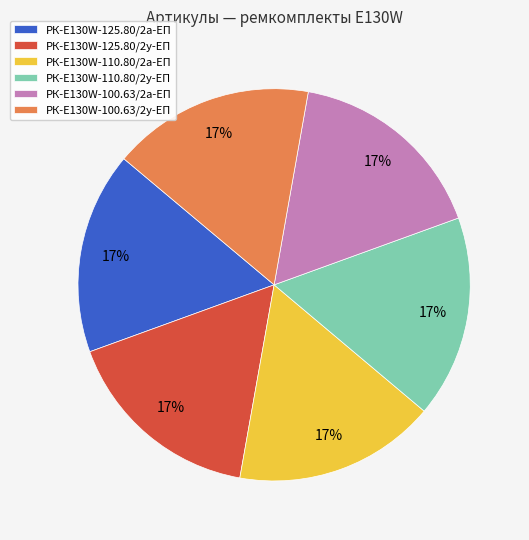

To the nearest percent, what is the average slice percentage?

17%